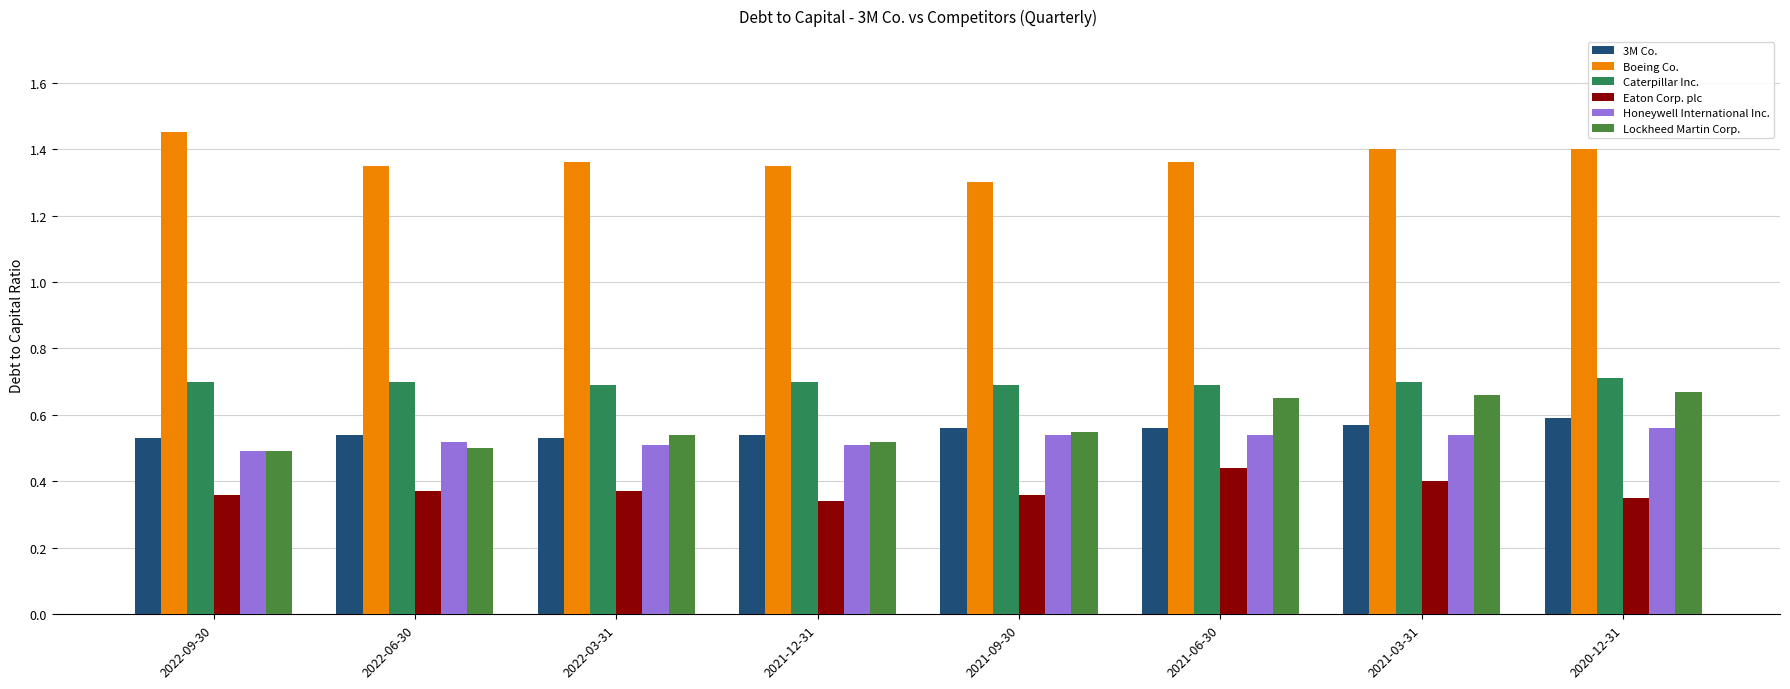

What are all the series names shown in the legend?

3M Co., Boeing Co., Caterpillar Inc., Eaton Corp. plc, Honeywell International Inc., Lockheed Martin Corp.